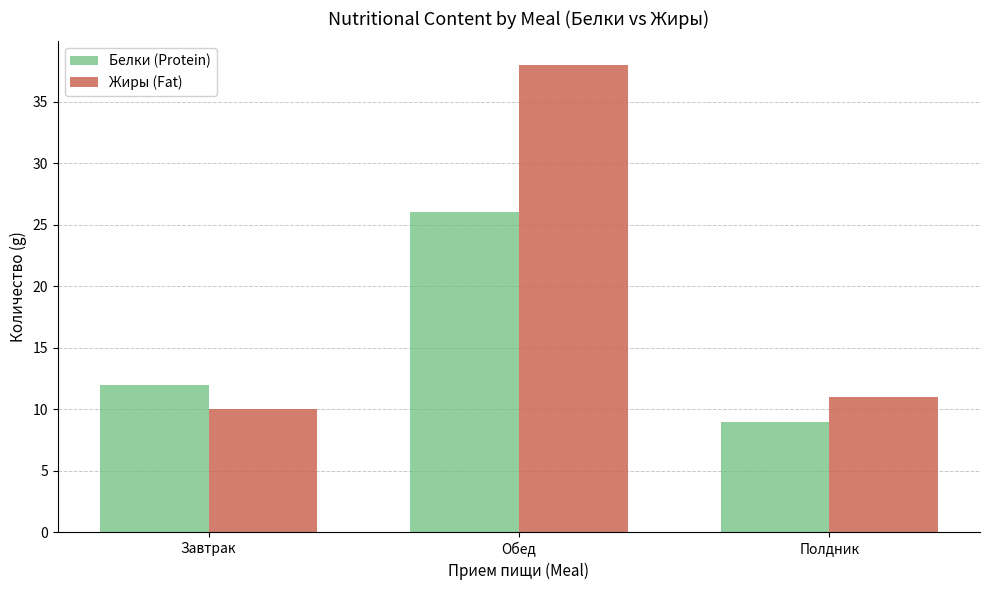

Rank the series by their average value, from lowest to highest.

Белки (Protein), Жиры (Fat)